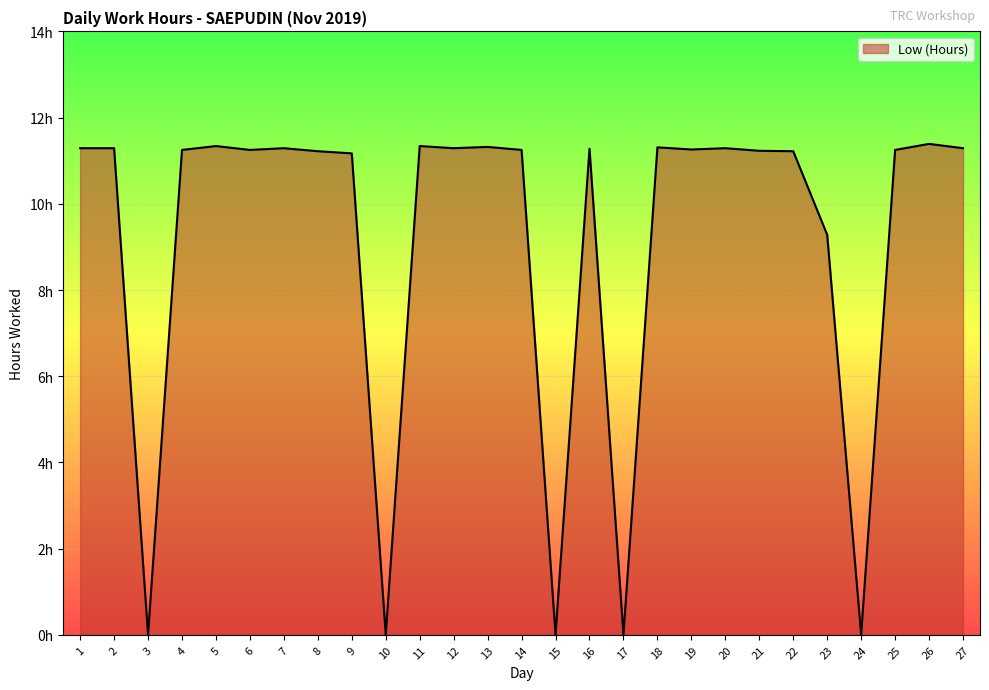

Does the chart have visible grid lines?

Yes